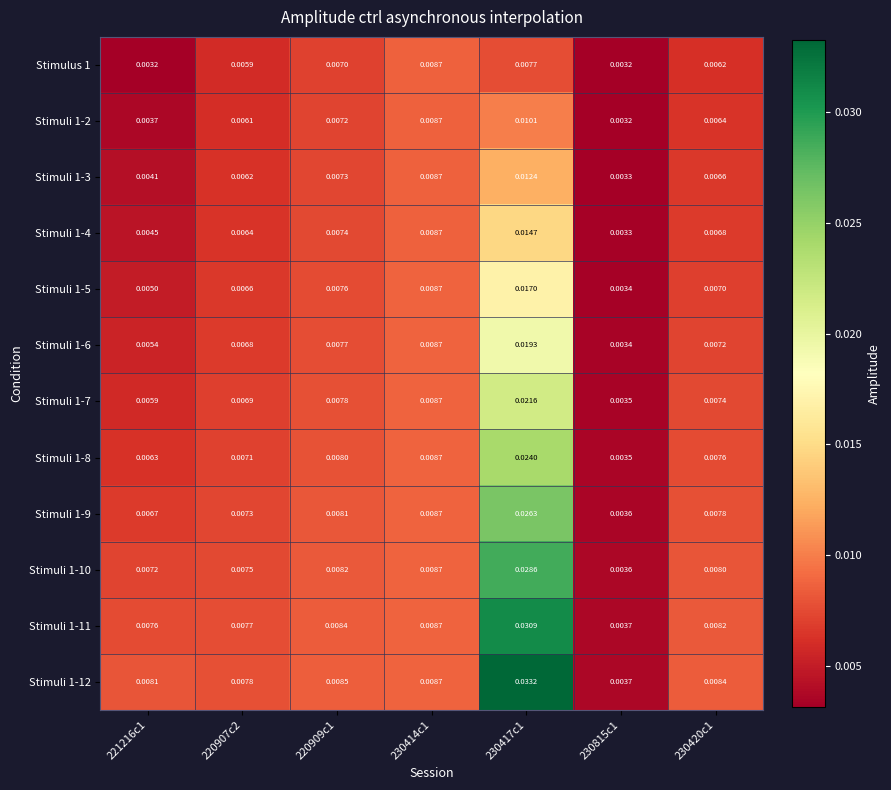

How many series are shown in this chart?

12